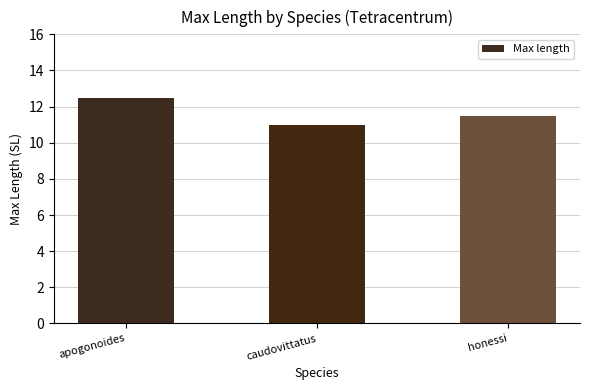

How many bars are there in total?

3